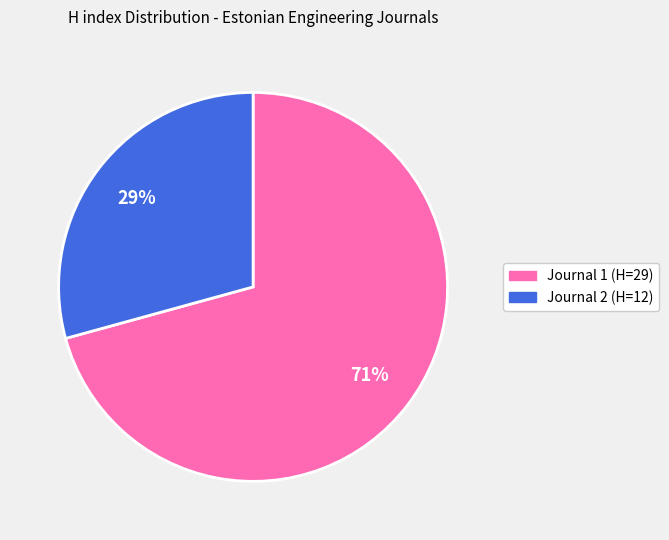

How many slices are in this pie chart?

2